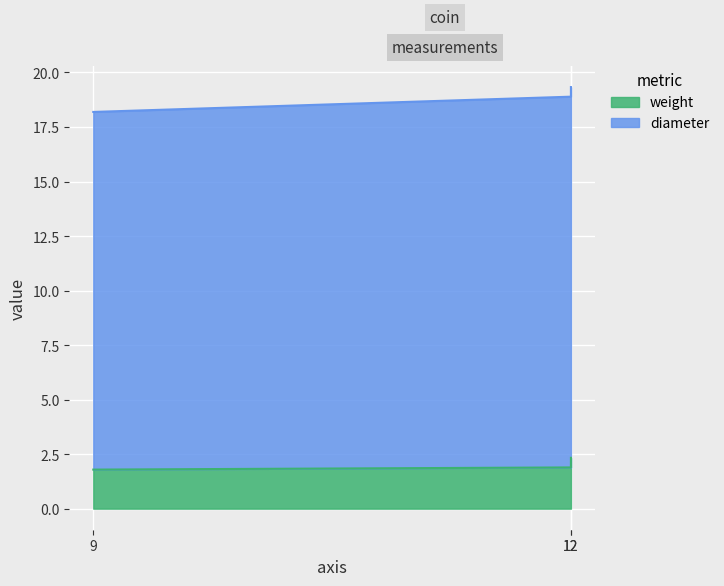

What is the difference between the second highest and minimum values in the diameter series?

0.6